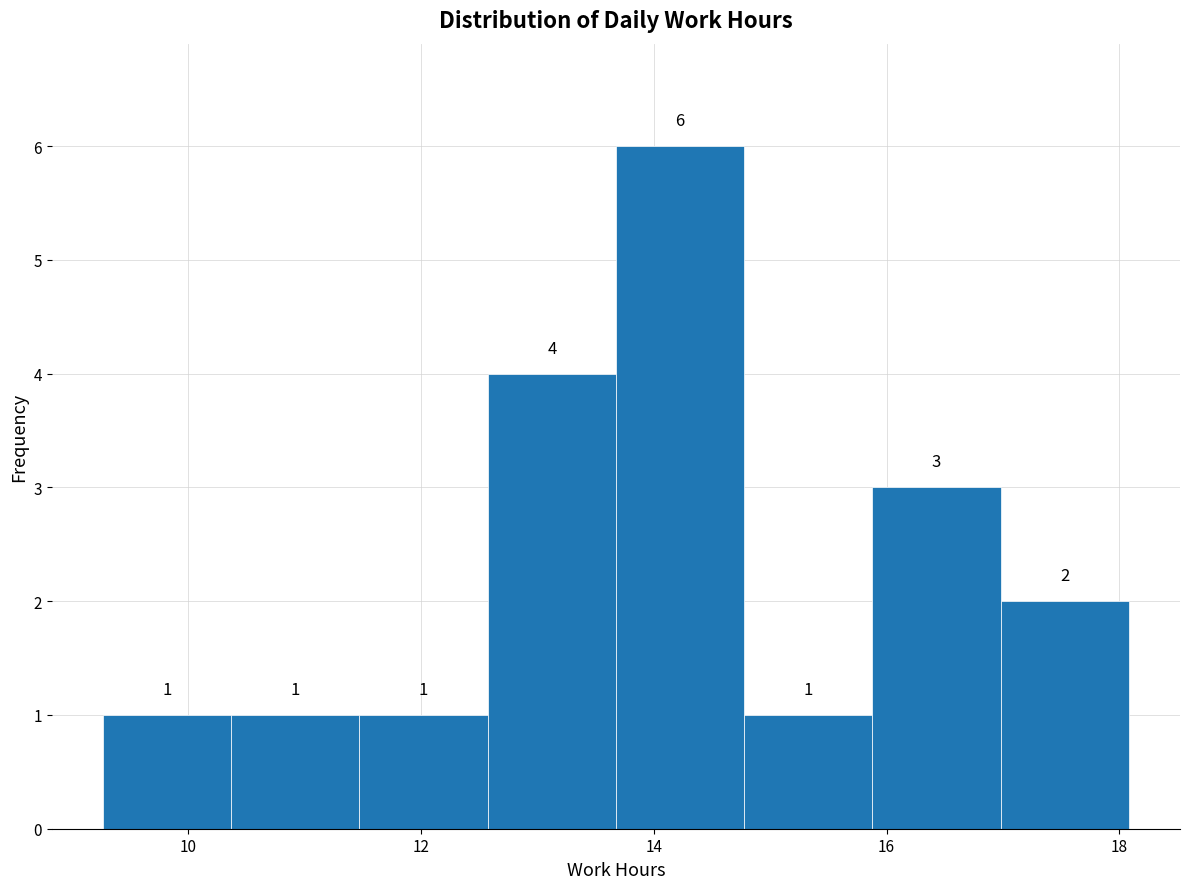

Over which range of the x-axis is the bar tallest?

13.6 to 14.8